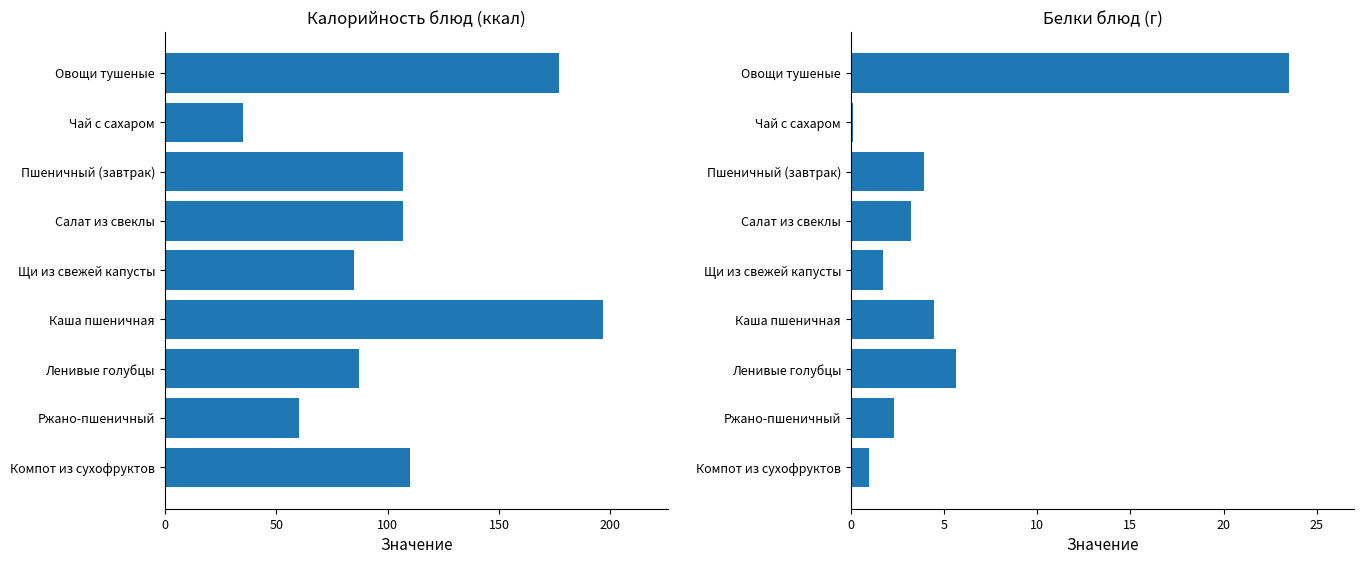

How many groups of bars are there?

9